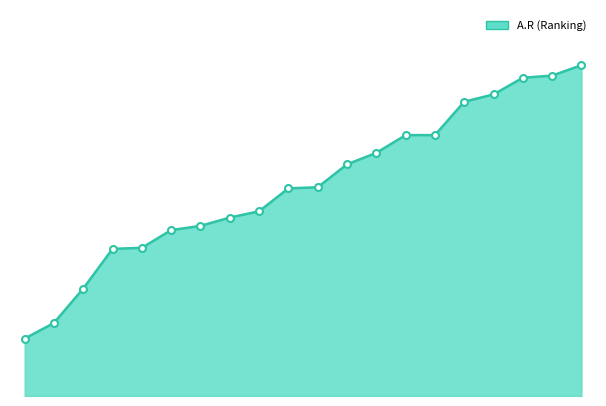

What is the label of the 1st point from the left?

MANISH YADAV